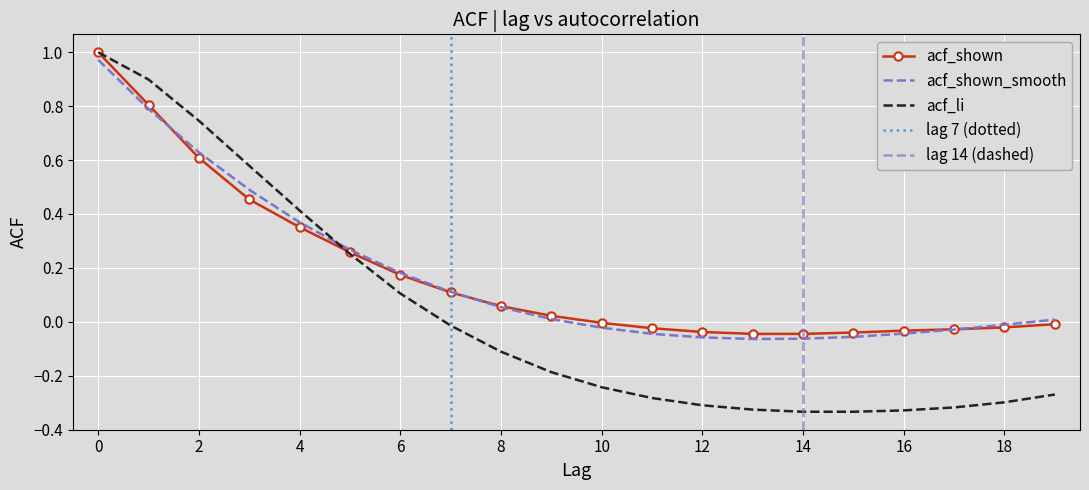

How many lines are shown in the chart?

3